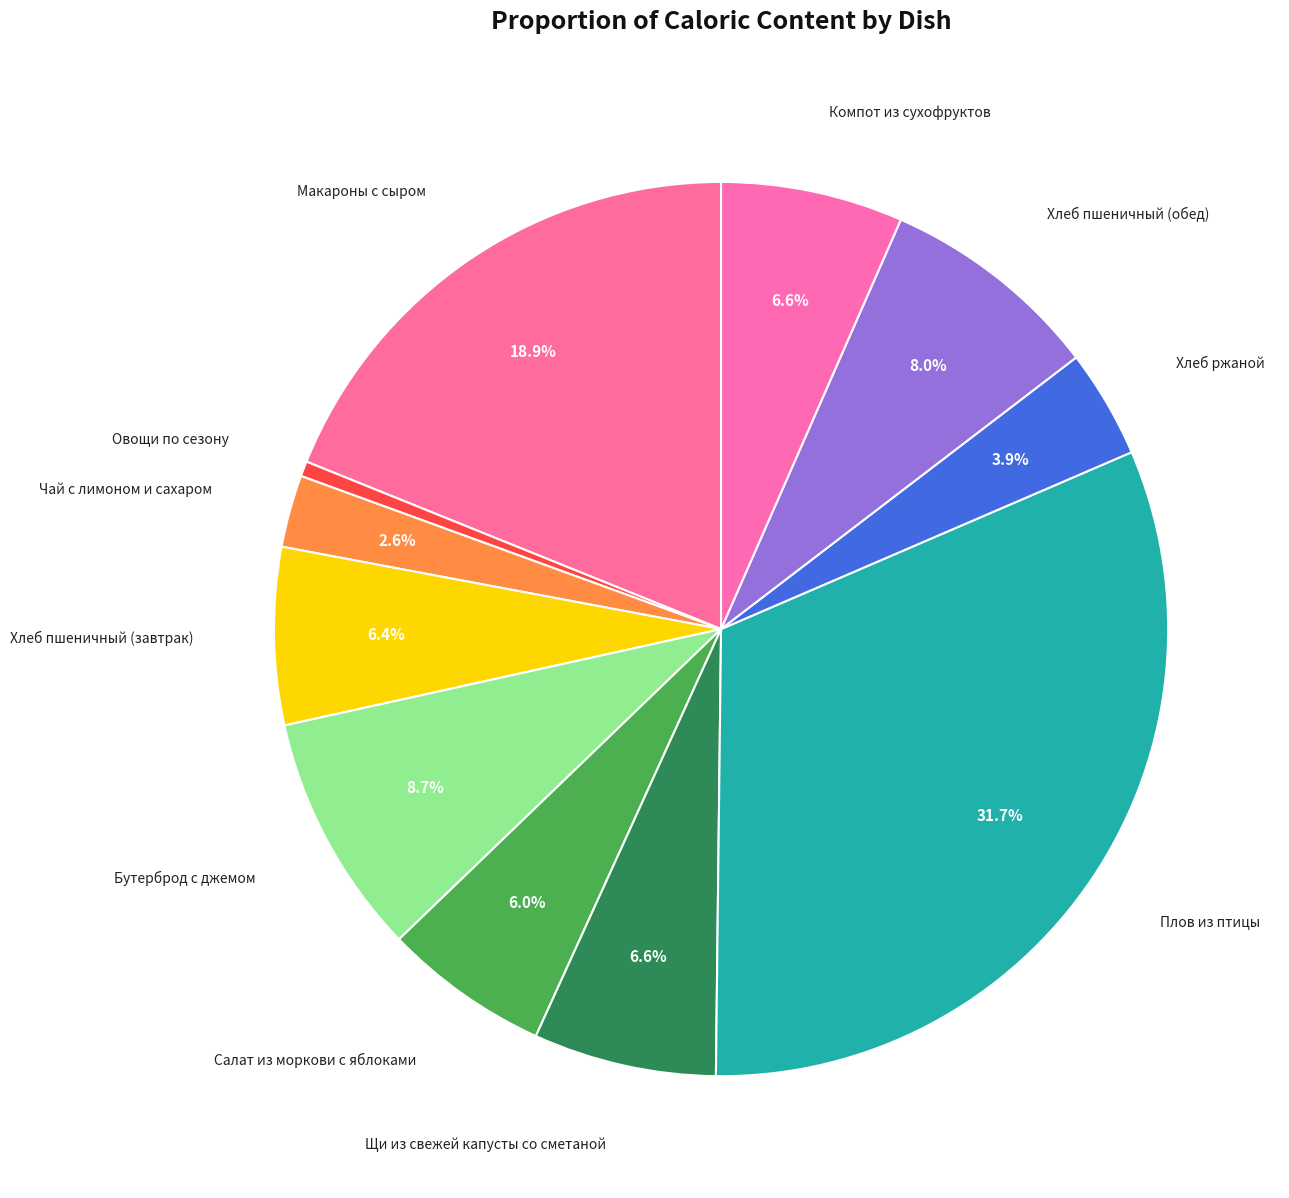

Is it true that Компот из сухофруктов is 19% of the pie?

False